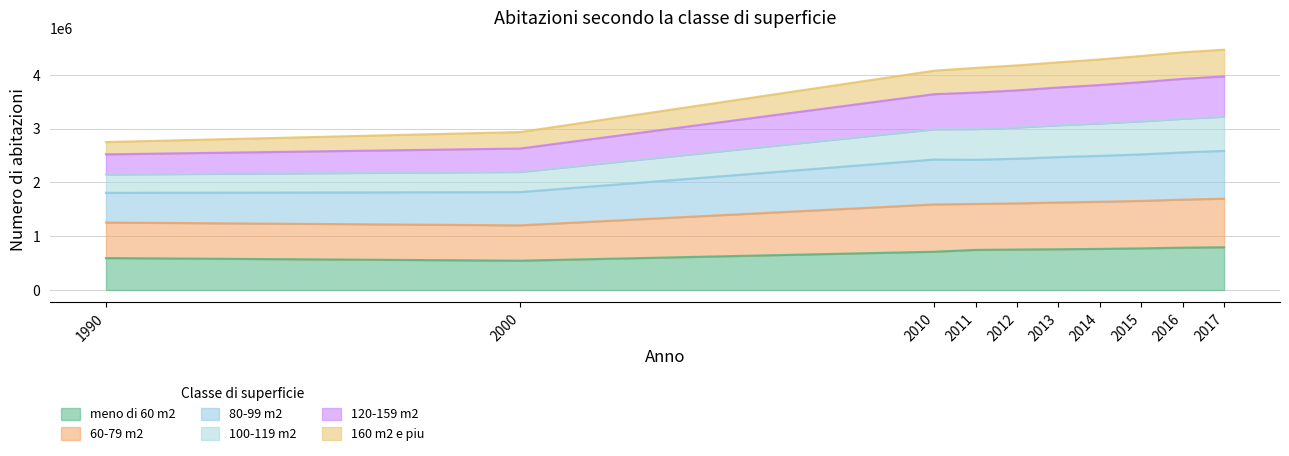

Where does the meno di 60 m2 series first go above 757698?

2014